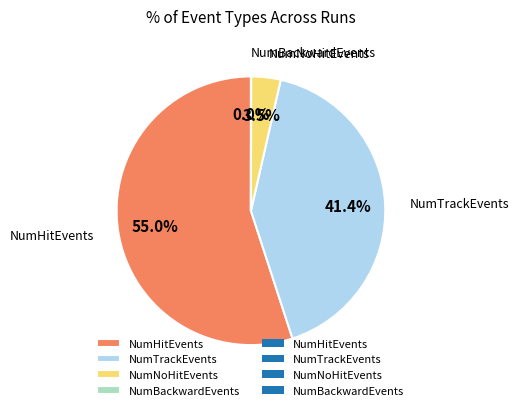

What percentage is NOT represented by NumTrackEvents?

58.6%